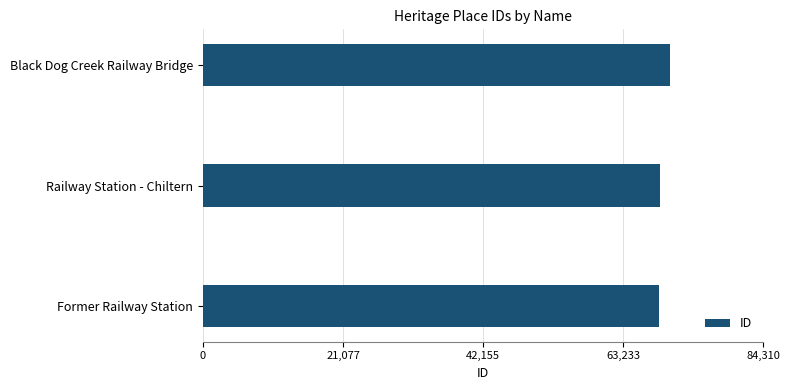

Is it true that the value at Former Railway Station is 68690?

True